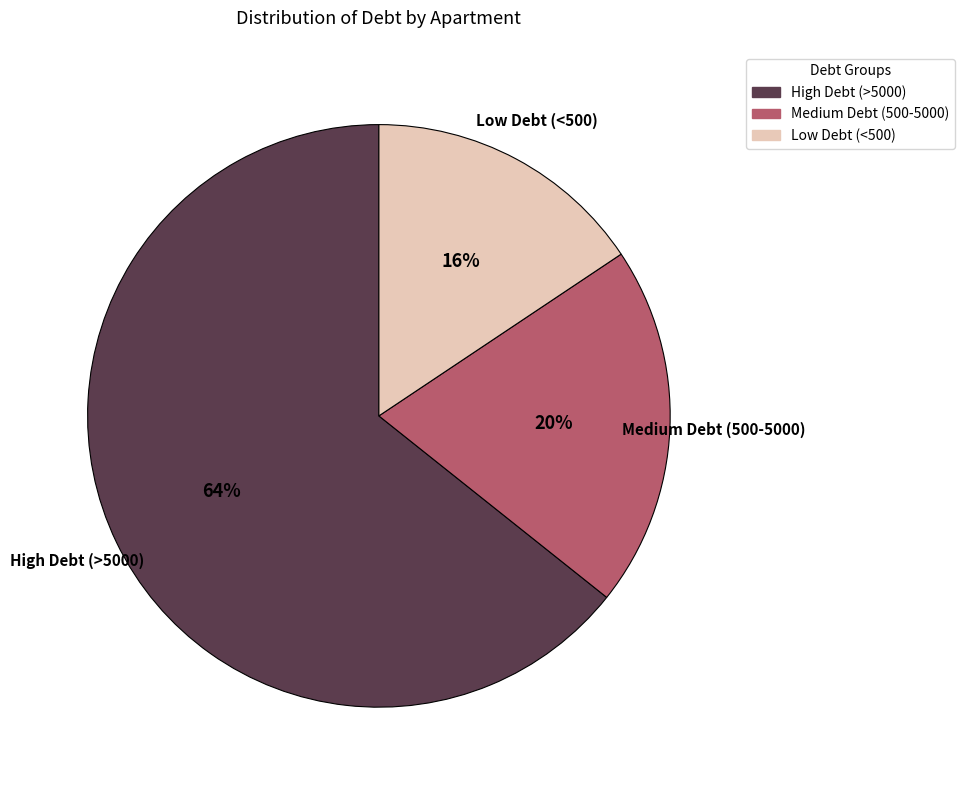

To the nearest percent, what is the average slice percentage?

33%